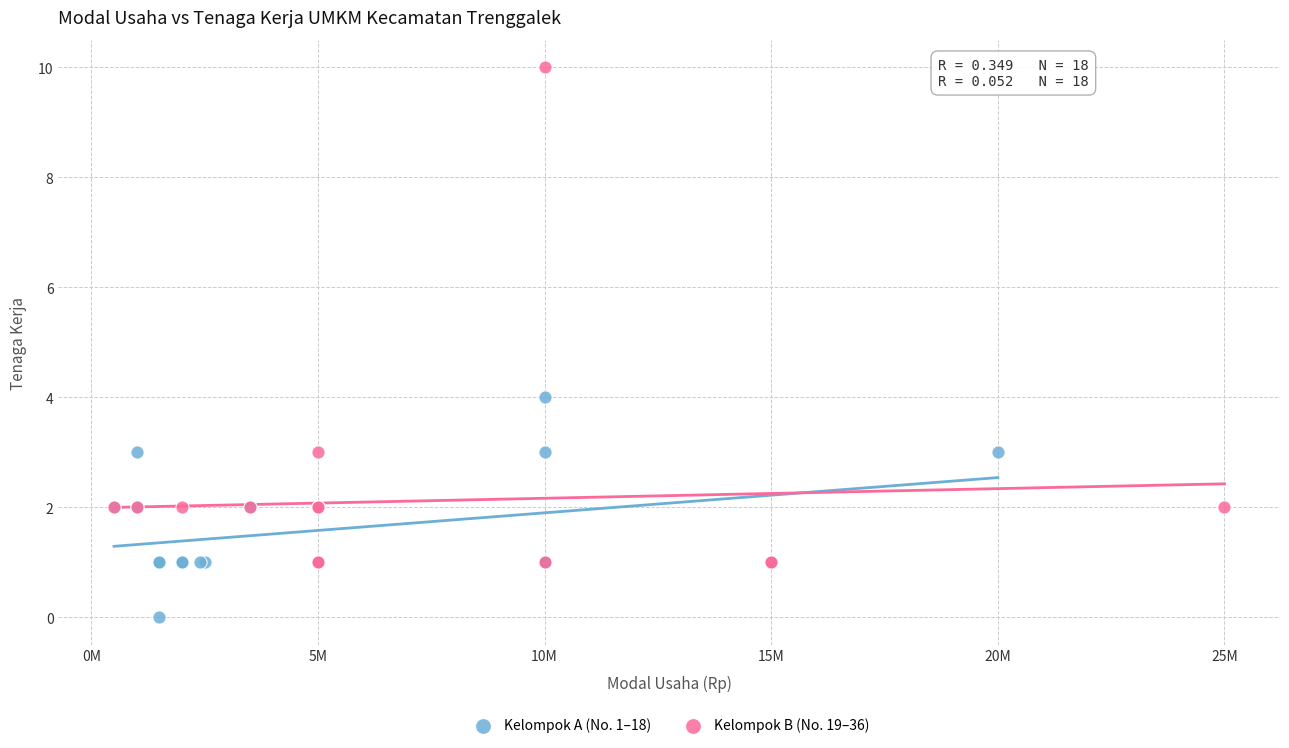

Which series reaches the minimum Y coordinate?

Kelompok A (No. 1–18)